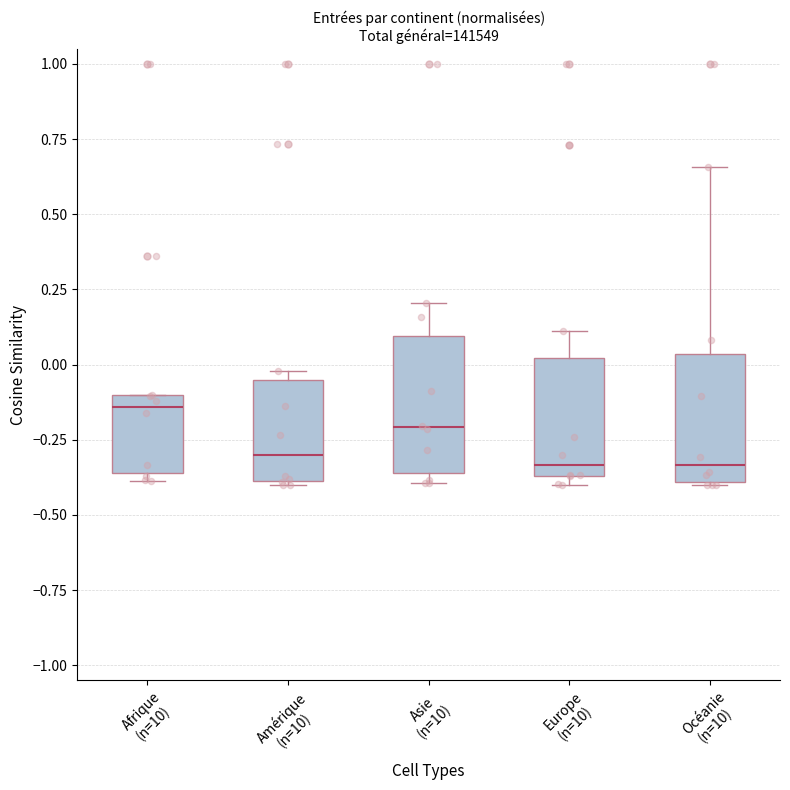

Where does the median line of the box for Océanie (n=10) sit on the y-axis? The values are not printed on the chart, so give them approximately, as read against the axis.

-0.35